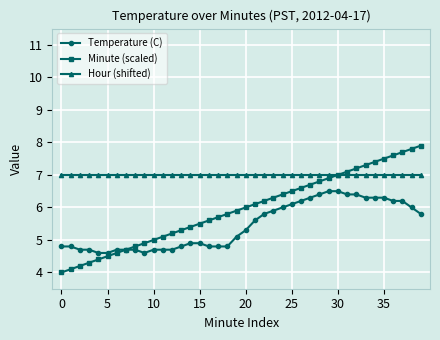

What is the maximum value shown in the chart?

7.9